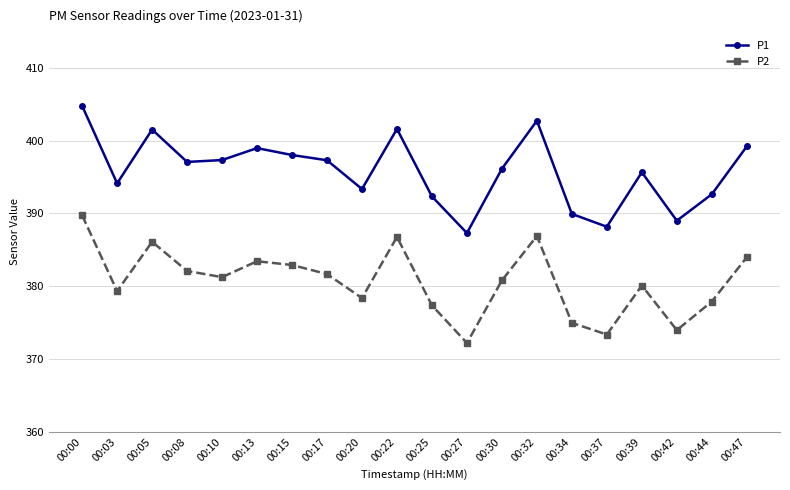

What value does the P2 series have at 00:03?

379.3